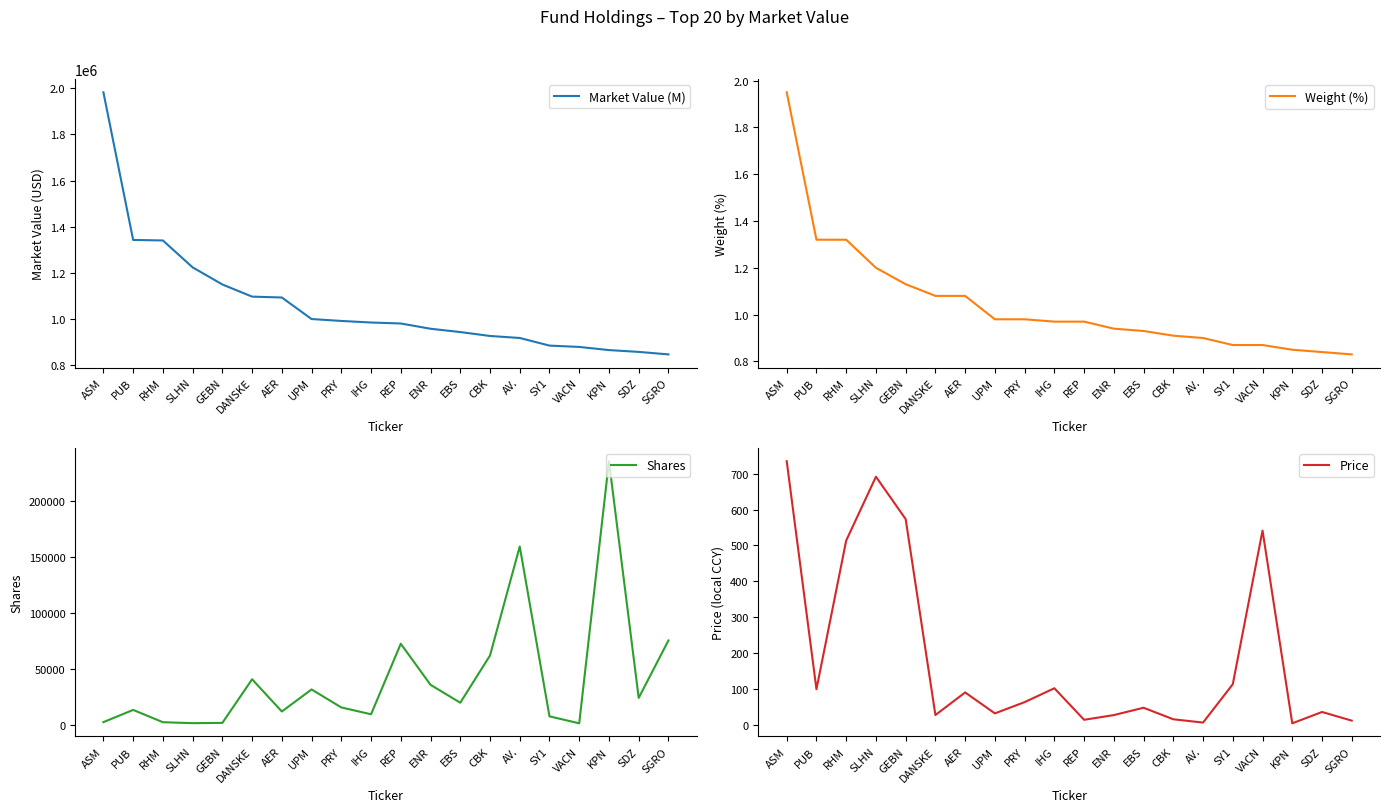

True or false: Weight (%) has more than 1 points higher than both neighbors.

False